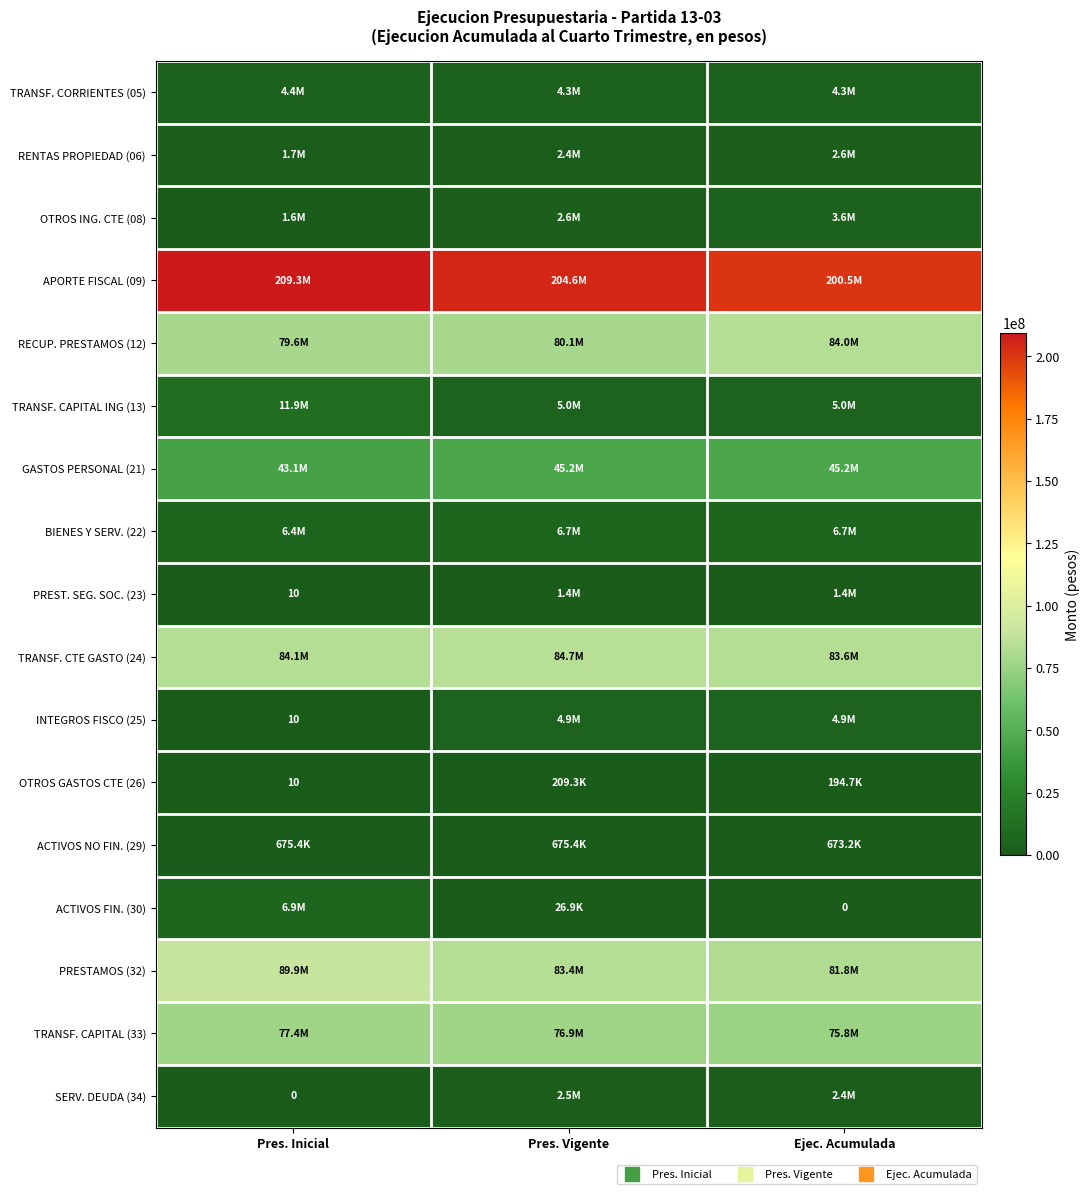

What is the difference between the maximum and minimum values in the BIENES Y SERV. (22) series?

250737